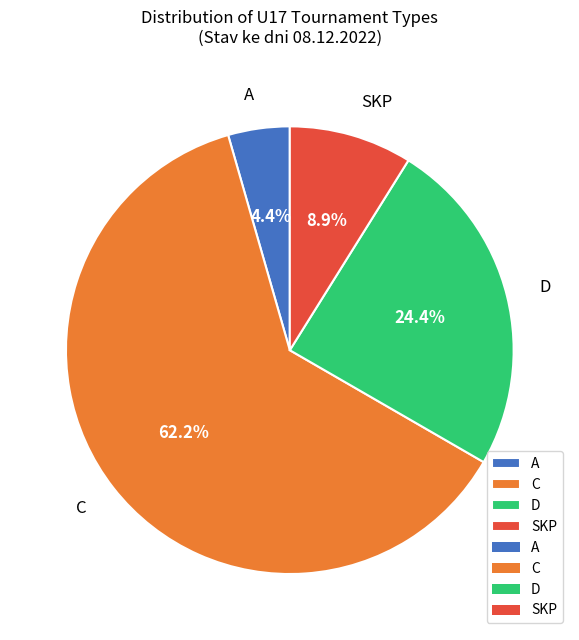

Which category has the smallest portion of the pie?

A